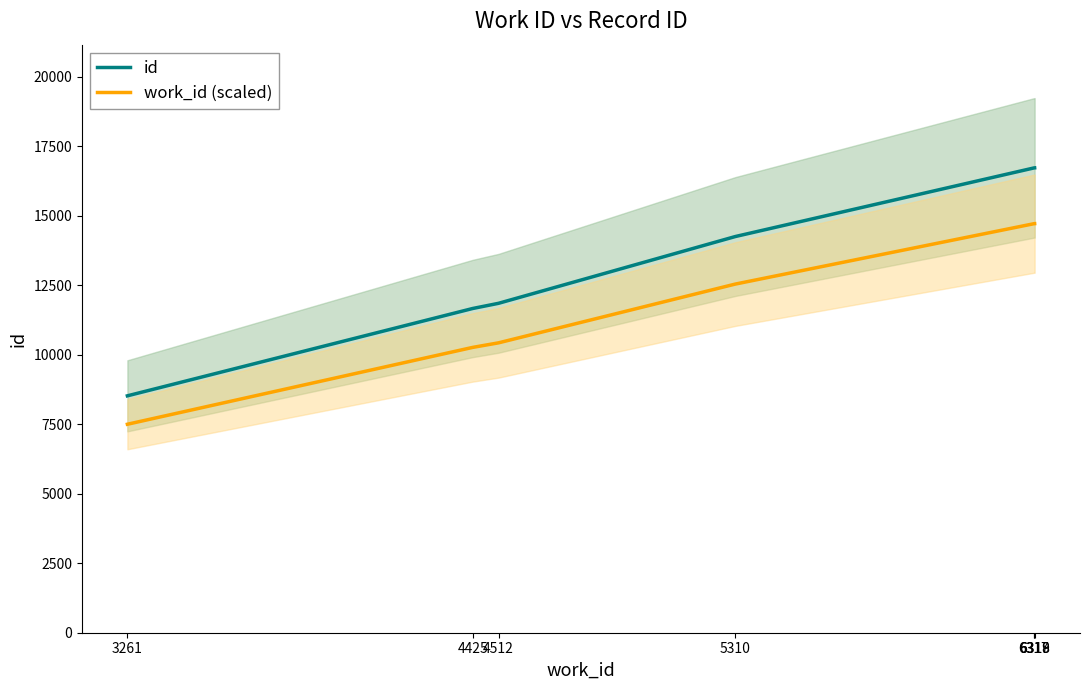

True or false: work_id (scaled) and id intersect in this chart.

False